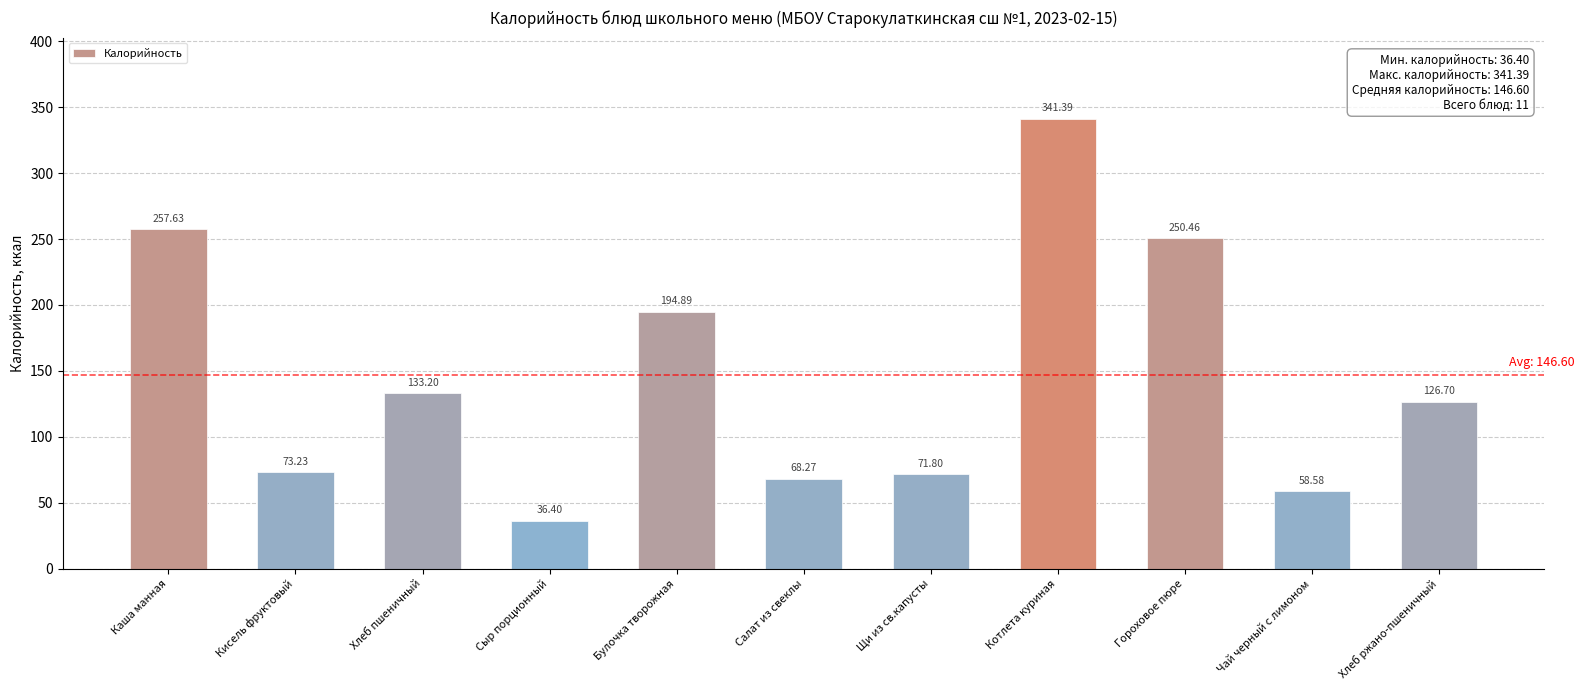

True or false: the data shows 36.4 at Сыр порционный.

True